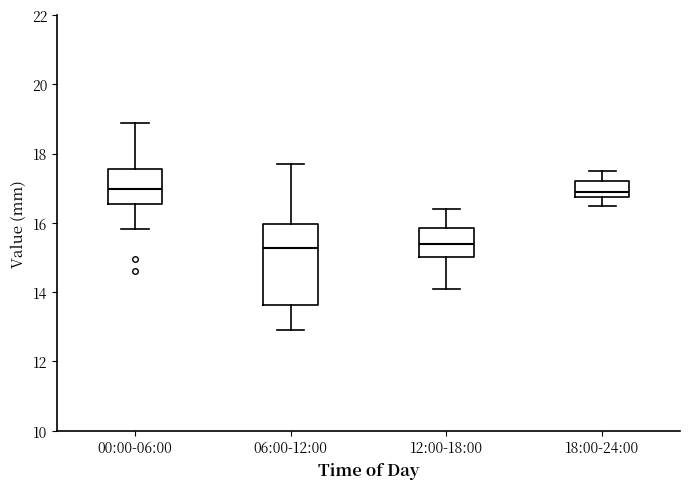

Reading left to right, transcribe this box plot: for each box, give where its median line is, the range the box spans, and where its two whiskers end, as read against the y-axis. The values are not printed on the chart, so give them approximately, as read against the axis.

00:00-06:00: median 17.0, box 16.6 to 17.6, whiskers 15.8 to 18.8
06:00-12:00: median 15.2, box 13.6 to 16.0, whiskers 13.0 to 17.8
12:00-18:00: median 15.4, box 15.0 to 15.8, whiskers 14.2 to 16.4
18:00-24:00: median 17.0, box 16.8 to 17.2, whiskers 16.6 to 17.6